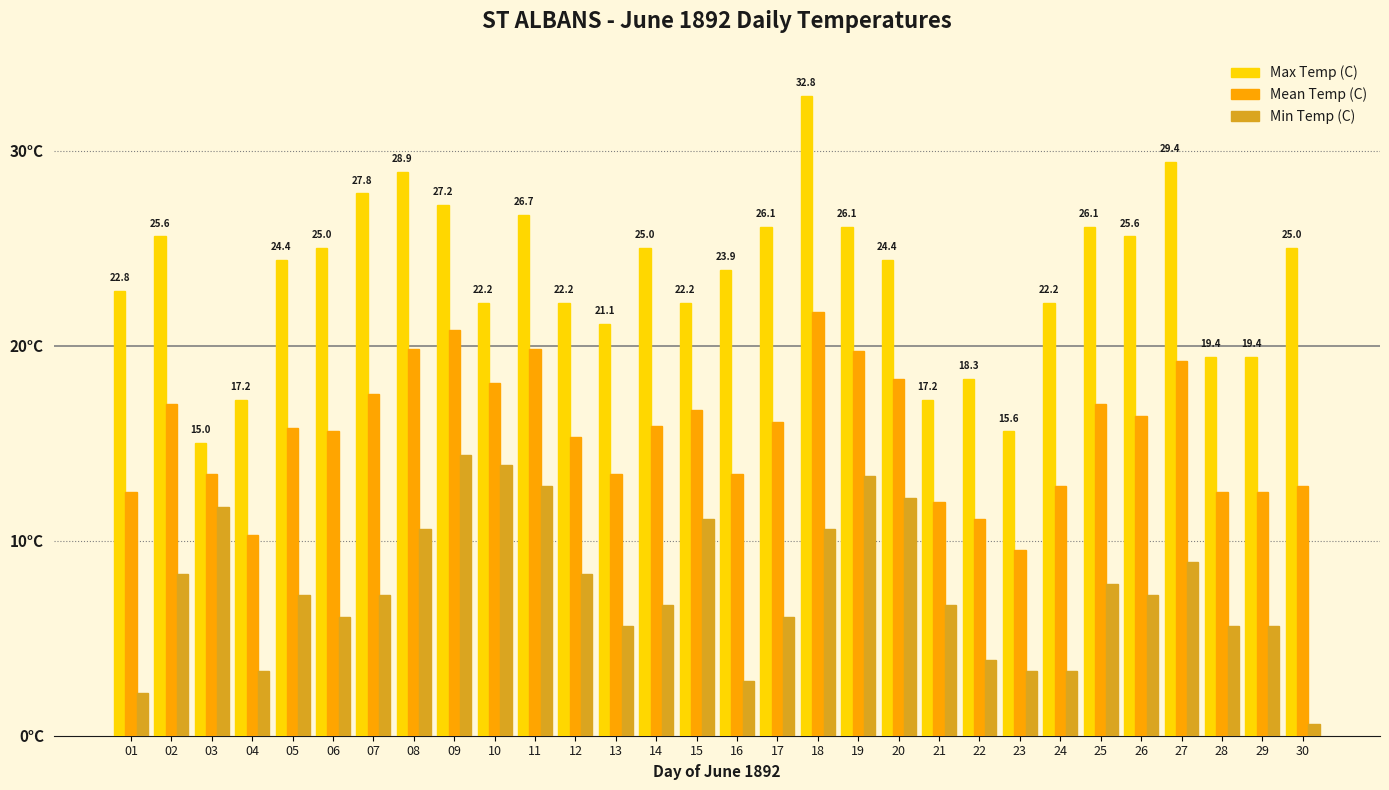

Reading left to right, transcribe all the data shown in this chart.

Max Temp (C): 01=22.8	02=25.6	03=15.0	04=17.2	05=24.4	06=25.0	07=27.8	08=28.9	09=27.2	10=22.2	11=26.7	12=22.2	13=21.1	14=25.0	15=22.2	16=23.9	17=26.1	18=32.8	19=26.1	20=24.4	21=17.2	22=18.3	23=15.6	24=22.2	25=26.1	26=25.6	27=29.4	28=19.4	29=19.4	30=25.0
Mean Temp (C): 01=12.5	02=17.0	03=13.4	04=10.3	05=15.8	06=15.6	07=17.5	08=19.8	09=20.8	10=18.1	11=19.8	12=15.3	13=13.4	14=15.9	15=16.7	16=13.4	17=16.1	18=21.7	19=19.7	20=18.3	21=12.0	22=11.1	23=9.5	24=12.8	25=17.0	26=16.4	27=19.2	28=12.5	29=12.5	30=12.8
Min Temp (C): 01=2.2	02=8.3	03=11.7	04=3.3	05=7.2	06=6.1	07=7.2	08=10.6	09=14.4	10=13.9	11=12.8	12=8.3	13=5.6	14=6.7	15=11.1	16=2.8	17=6.1	18=10.6	19=13.3	20=12.2	21=6.7	22=3.9	23=3.3	24=3.3	25=7.8	26=7.2	27=8.9	28=5.6	29=5.6	30=0.6